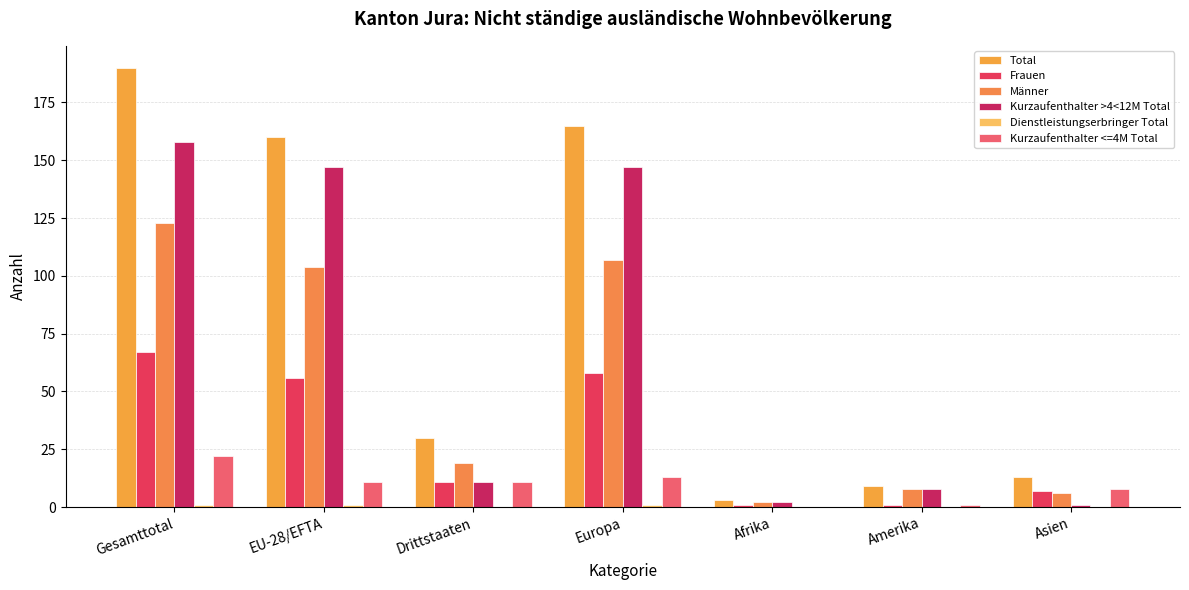

What is the sum of all Kurzaufenthalter >4<12M Total values?

474